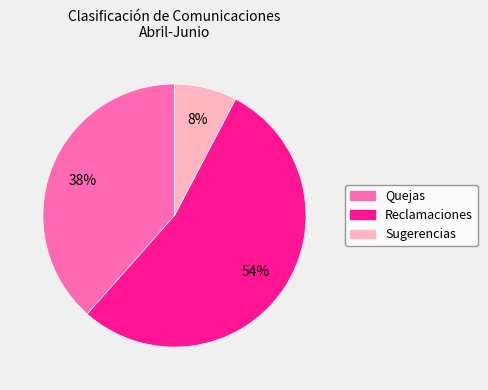

Is it true that Sugerencias is 8% of the pie?

True